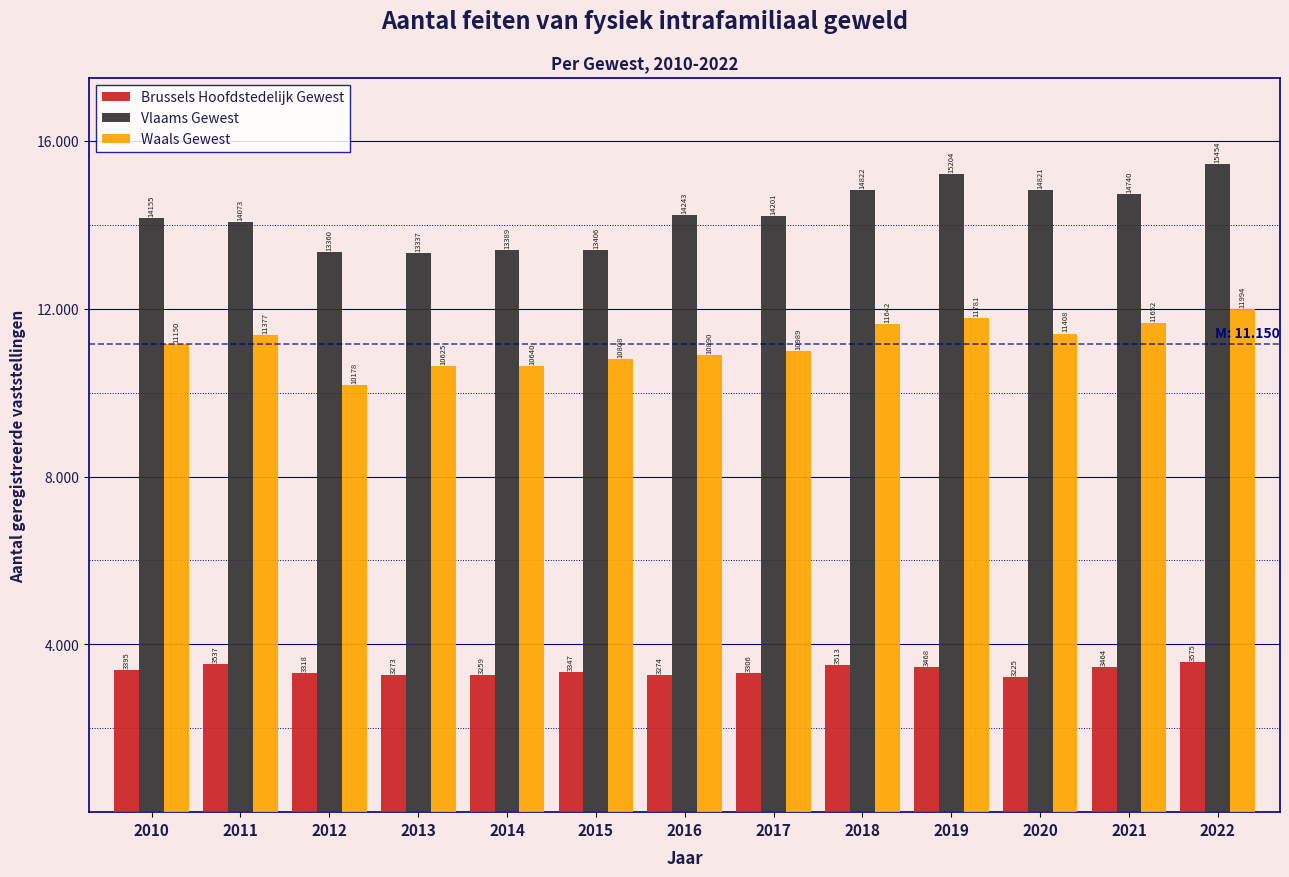

What are all the series names shown in the legend?

Brussels Hoofdstedelijk Gewest, Vlaams Gewest, Waals Gewest